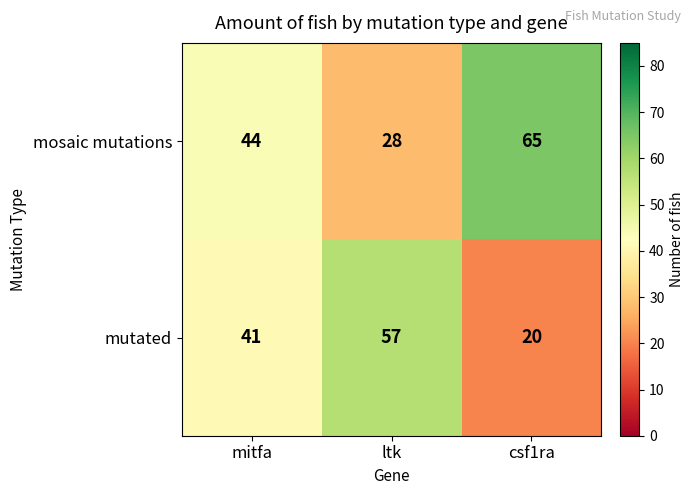

What is the difference between the highest and lowest values at mitfa?

3